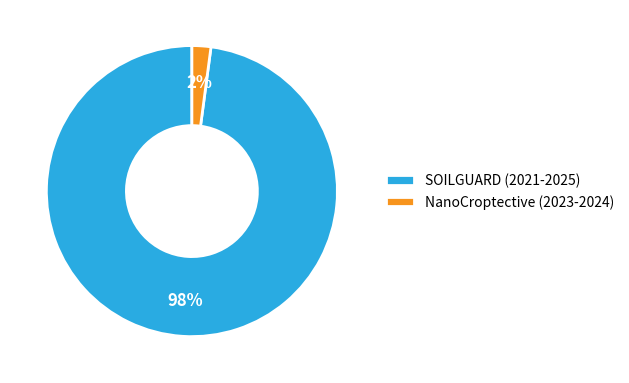

Combined, do NanoCroptective (2023-2024) and SOILGUARD (2021-2025) account for over 50%?

Yes